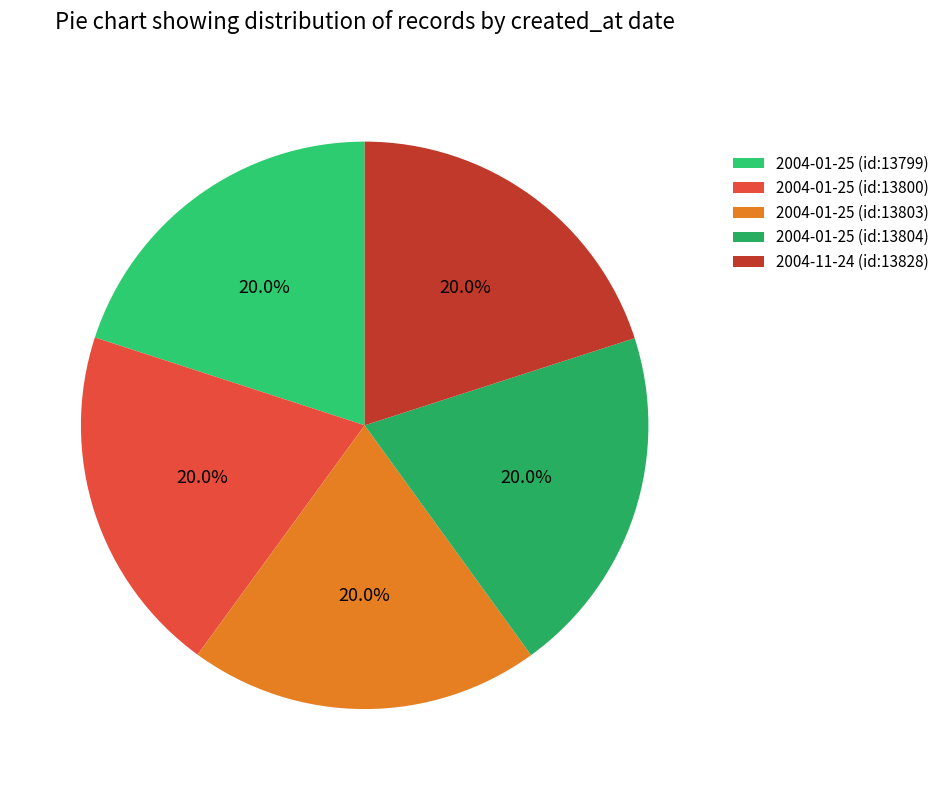

Is it true that 2004-01-25 (id:13800) is 33% of the pie?

False